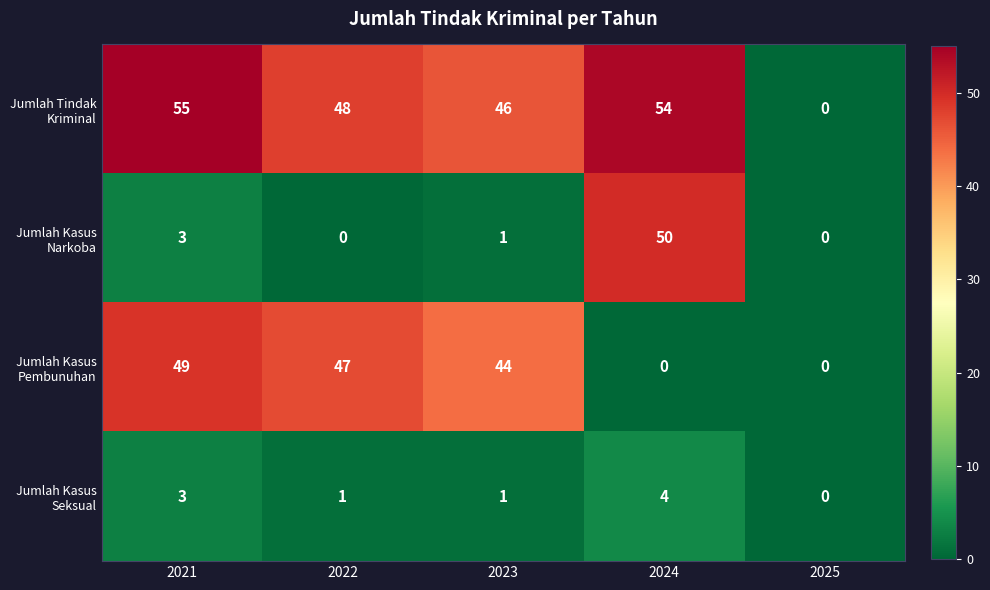

Which series changed the most between 2022 and 2025?

Jumlah Tindak Kriminal